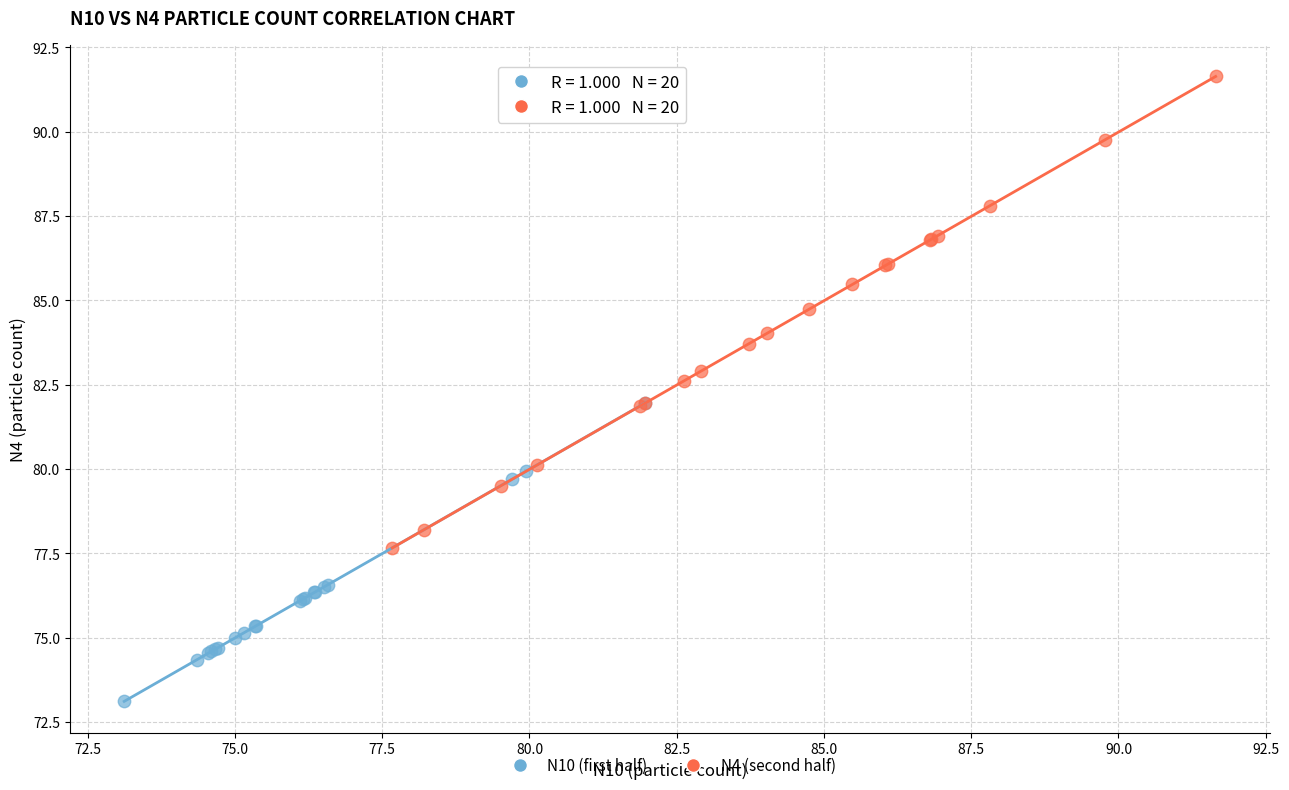

Which series has the widest spread of Y values?

N4 (second half)